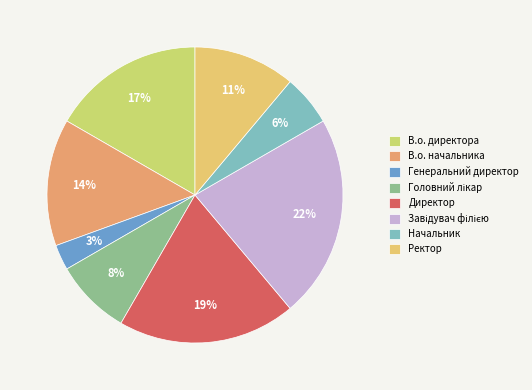

Which category has the smallest portion of the pie?

Генеральний директор